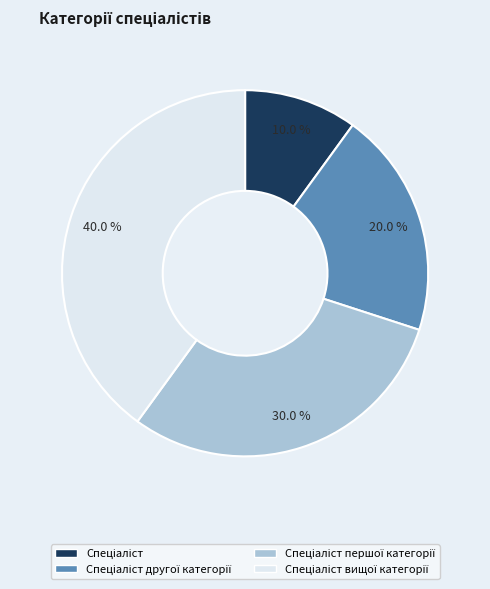

How many slices are in this pie chart?

4